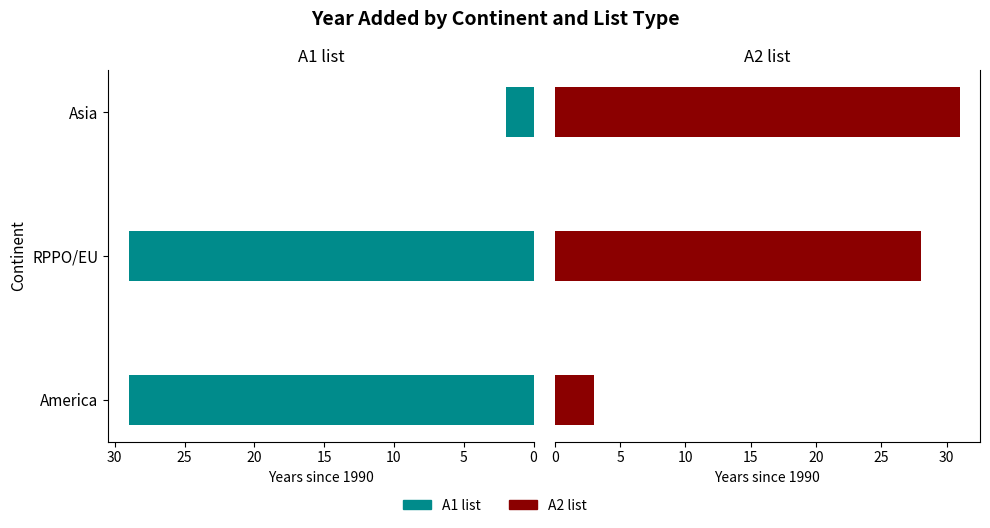

Which series has the largest range (max minus min)?

A2 list